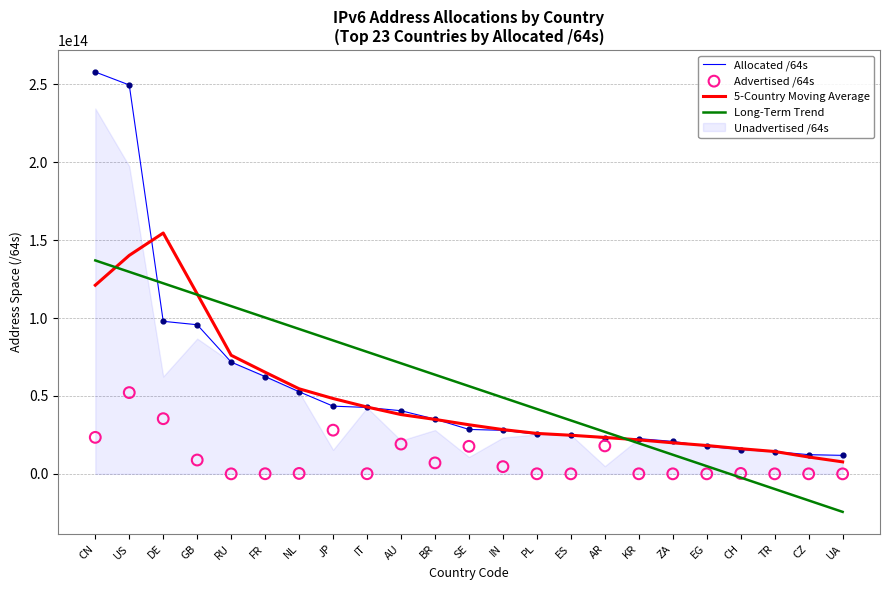

At which category is the sum across all series the highest?

US